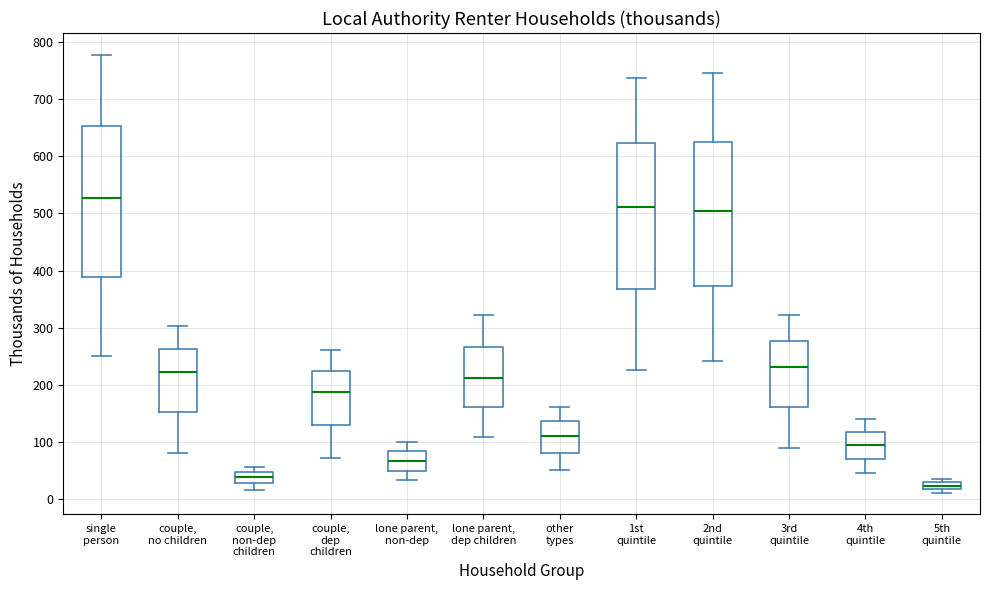

Which box has the highest median line?

single person